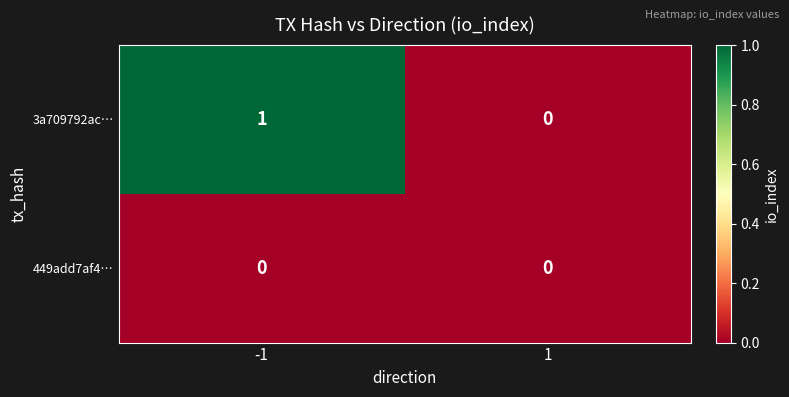

What is the total value across all series at -1?

1